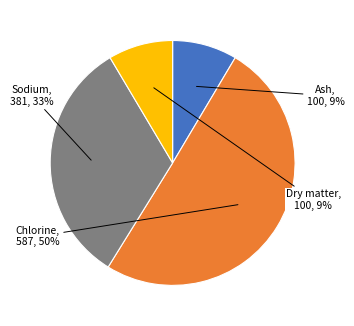

To the nearest percent, what percentage of the pie is Sodium?

33%